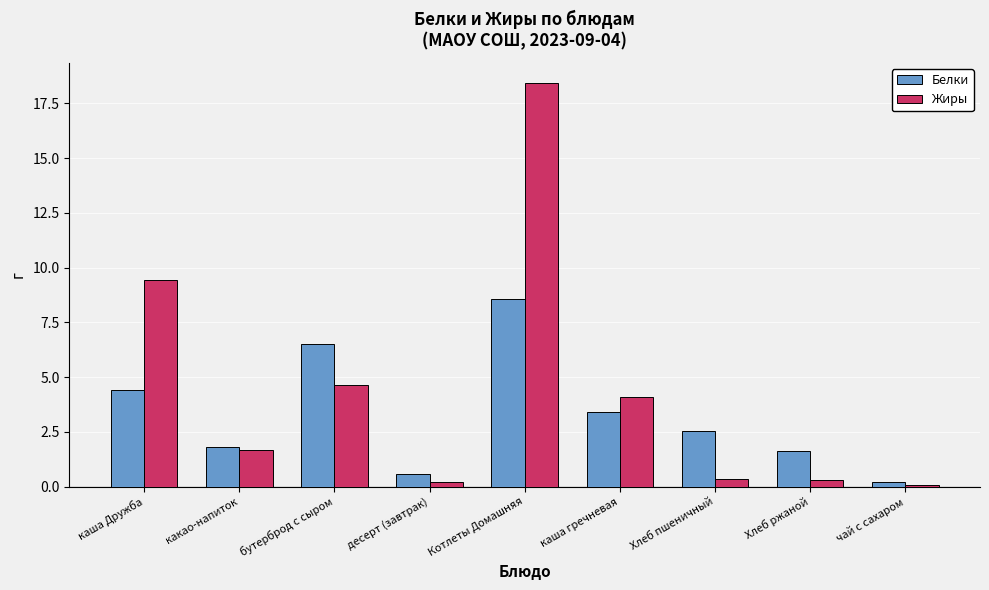

At Хлеб пшеничный, list the series in order from largest to smallest.

Белки, Жиры